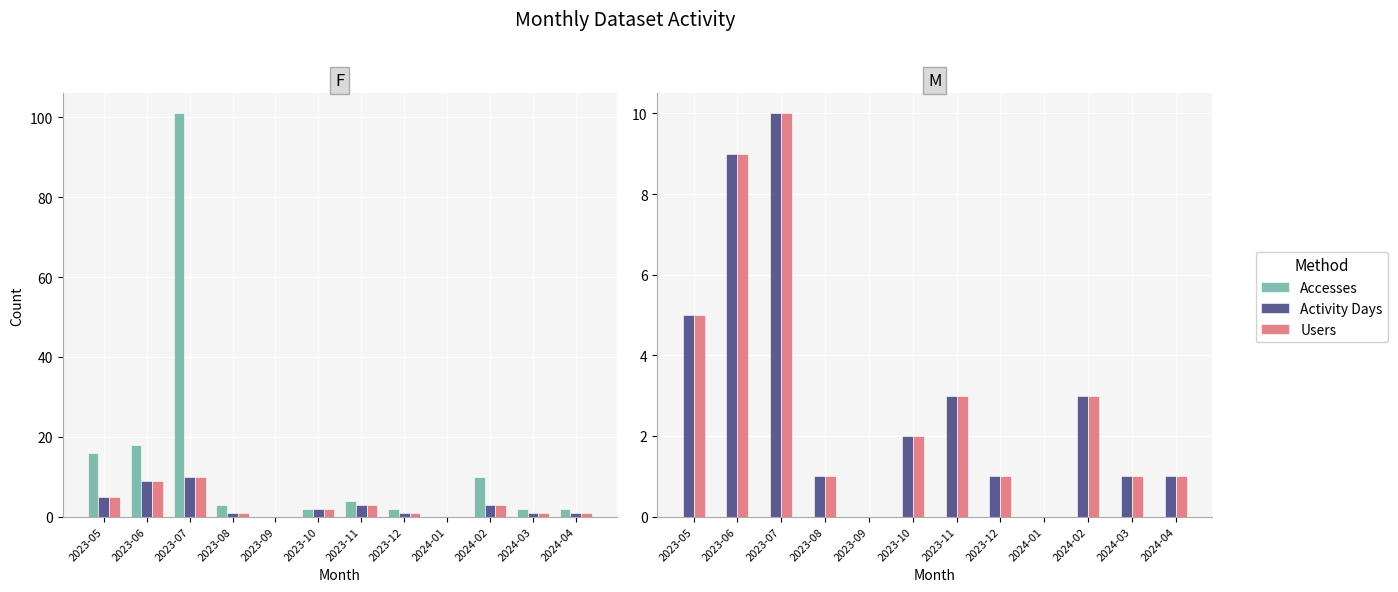

How many groups of bars are there?

12